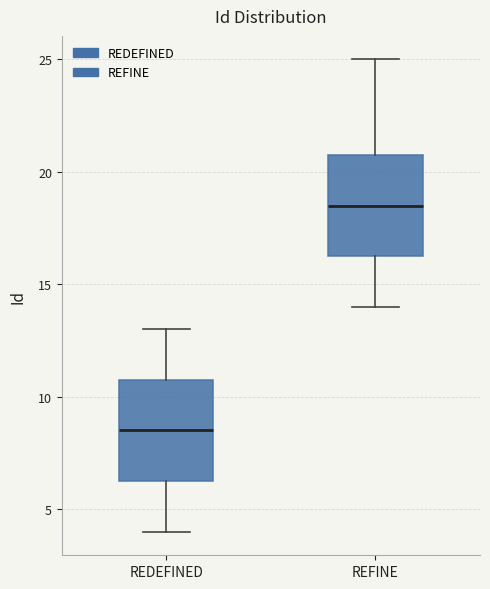

Reading left to right, read every box against the y-axis: the position of its median line, the range the box covers, and the ends of its whiskers. The values are not printed on the chart, so give them approximately, as read against the axis.

REDEFINED: median 8.5, box 6.5 to 11.0, whiskers 4.0 to 13.0
REFINE: median 18.5, box 16.5 to 21.0, whiskers 14.0 to 25.0